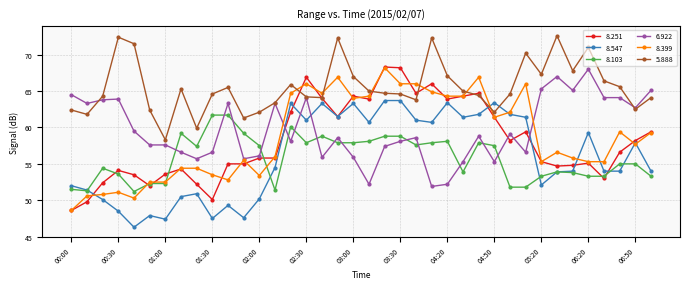

True or false: 5.888 and 8.399 intersect in this chart.

True